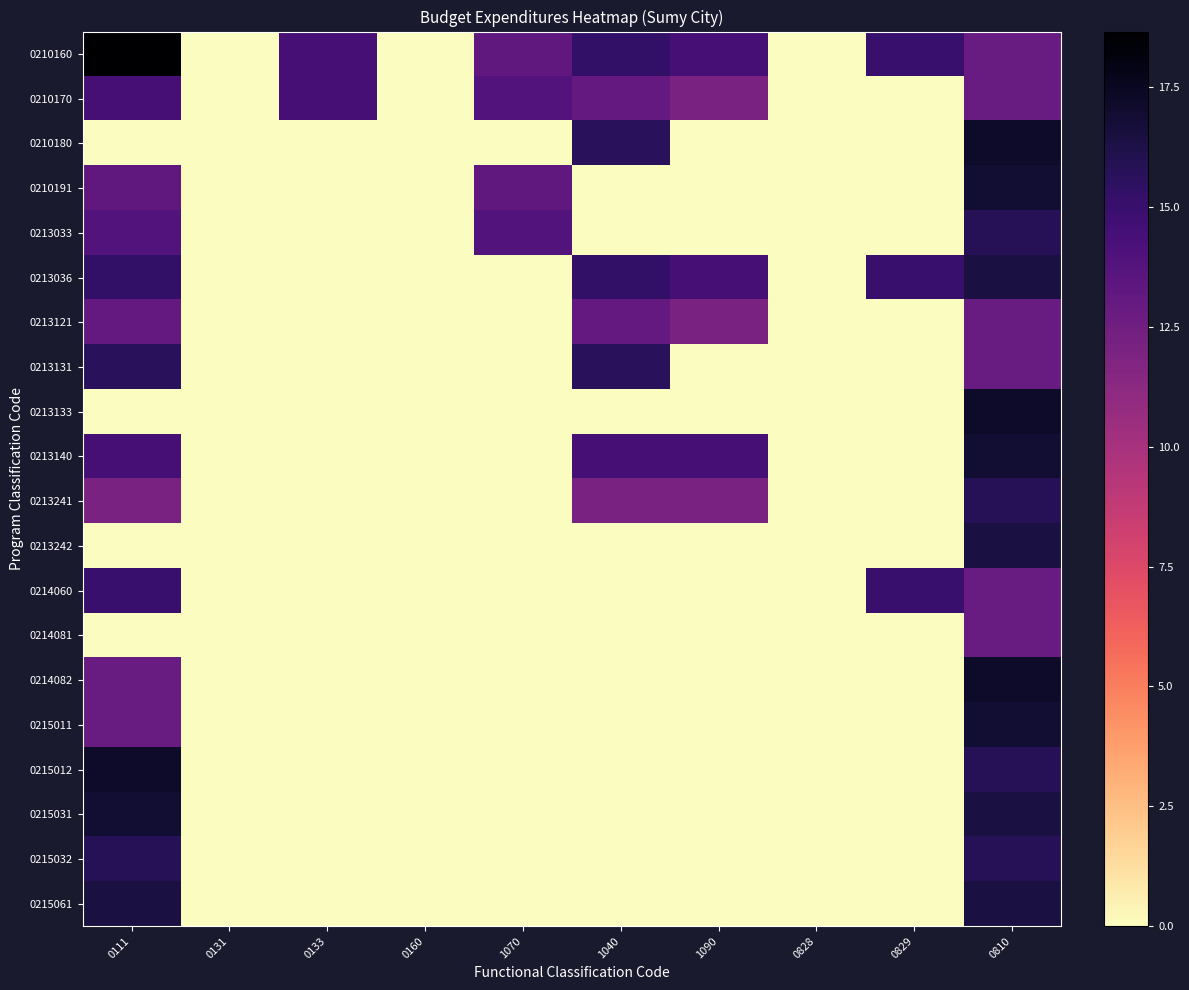

Reading left to right, list all the values displayed in this chart.

0210160: 0111=18.7	0131=0.0	0133=14.5	0160=0.0	1070=13.2	1040=15.3	1090=14.5	0828=0.0	0829=15.0	0810=12.9
0210170: 0111=14.5	0131=0.0	0133=14.5	0160=0.0	1070=13.8	1040=13.1	1090=12.0	0828=0.0	0829=0.0	0810=12.9
0210180: 0111=0.0	0131=0.0	0133=0.0	0160=0.0	1070=0.0	1040=15.7	1090=0.0	0828=0.0	0829=0.0	0810=17.2
0210191: 0111=13.2	0131=0.0	0133=0.0	0160=0.0	1070=13.2	1040=0.0	1090=0.0	0828=0.0	0829=0.0	0810=16.9
0213033: 0111=13.8	0131=0.0	0133=0.0	0160=0.0	1070=13.8	1040=0.0	1090=0.0	0828=0.0	0829=0.0	0810=15.8
0213036: 0111=15.3	0131=0.0	0133=0.0	0160=0.0	1070=0.0	1040=15.3	1090=14.5	0828=0.0	0829=15.0	0810=16.4
0213121: 0111=13.1	0131=0.0	0133=0.0	0160=0.0	1070=0.0	1040=13.1	1090=12.0	0828=0.0	0829=0.0	0810=12.9
0213131: 0111=15.7	0131=0.0	0133=0.0	0160=0.0	1070=0.0	1040=15.7	1090=0.0	0828=0.0	0829=0.0	0810=12.9
0213133: 0111=0.0	0131=0.0	0133=0.0	0160=0.0	1070=0.0	1040=0.0	1090=0.0	0828=0.0	0829=0.0	0810=17.2
0213140: 0111=14.5	0131=0.0	0133=0.0	0160=0.0	1070=0.0	1040=14.5	1090=14.5	0828=0.0	0829=0.0	0810=16.9
0213241: 0111=12.0	0131=0.0	0133=0.0	0160=0.0	1070=0.0	1040=12.0	1090=12.0	0828=0.0	0829=0.0	0810=15.8
0213242: 0111=0.0	0131=0.0	0133=0.0	0160=0.0	1070=0.0	1040=0.0	1090=0.0	0828=0.0	0829=0.0	0810=16.4
0214060: 0111=15.0	0131=0.0	0133=0.0	0160=0.0	1070=0.0	1040=0.0	1090=0.0	0828=0.0	0829=15.0	0810=12.9
0214081: 0111=0.0	0131=0.0	0133=0.0	0160=0.0	1070=0.0	1040=0.0	1090=0.0	0828=0.0	0829=0.0	0810=12.9
0214082: 0111=12.9	0131=0.0	0133=0.0	0160=0.0	1070=0.0	1040=0.0	1090=0.0	0828=0.0	0829=0.0	0810=17.2
0215011: 0111=12.9	0131=0.0	0133=0.0	0160=0.0	1070=0.0	1040=0.0	1090=0.0	0828=0.0	0829=0.0	0810=16.9
0215012: 0111=17.2	0131=0.0	0133=0.0	0160=0.0	1070=0.0	1040=0.0	1090=0.0	0828=0.0	0829=0.0	0810=15.8
0215031: 0111=16.9	0131=0.0	0133=0.0	0160=0.0	1070=0.0	1040=0.0	1090=0.0	0828=0.0	0829=0.0	0810=16.4
0215032: 0111=15.8	0131=0.0	0133=0.0	0160=0.0	1070=0.0	1040=0.0	1090=0.0	0828=0.0	0829=0.0	0810=15.8
0215061: 0111=16.4	0131=0.0	0133=0.0	0160=0.0	1070=0.0	1040=0.0	1090=0.0	0828=0.0	0829=0.0	0810=16.4